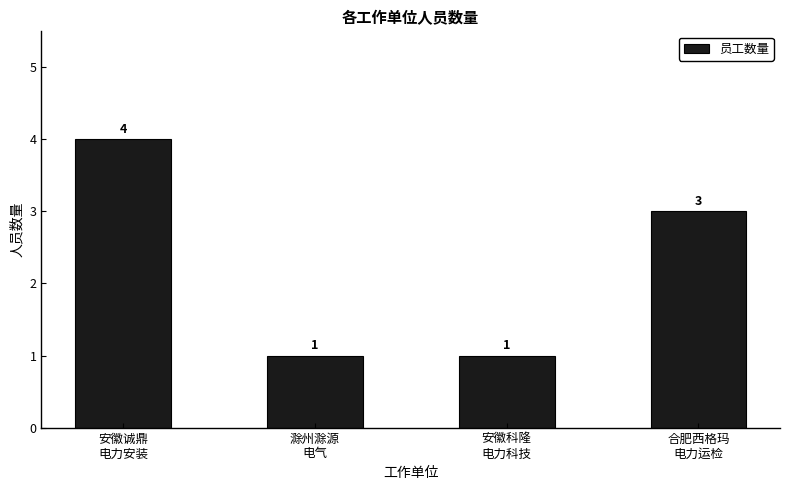

Where does the data first go above 3?

安徽诚鼎
电力安装